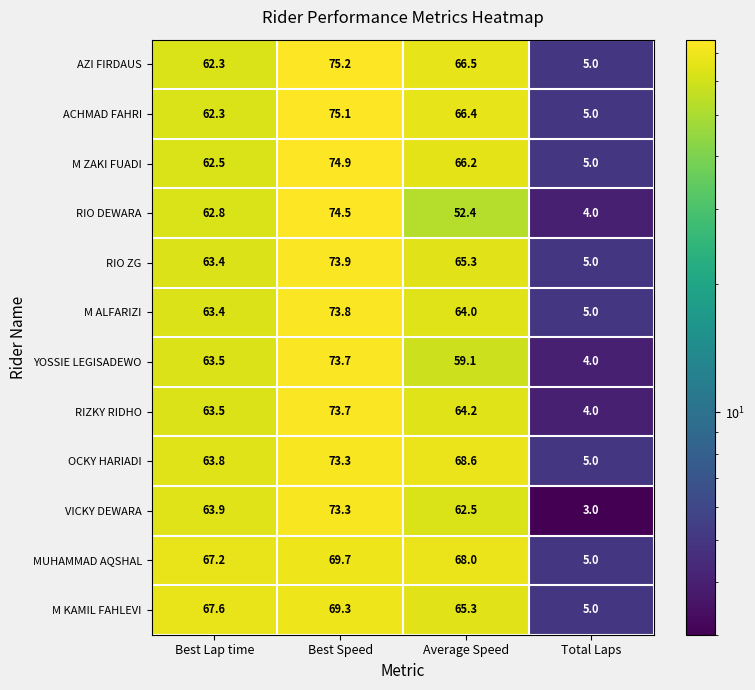

Which category has the lowest value in the M ALFARIZI series?

Total Laps